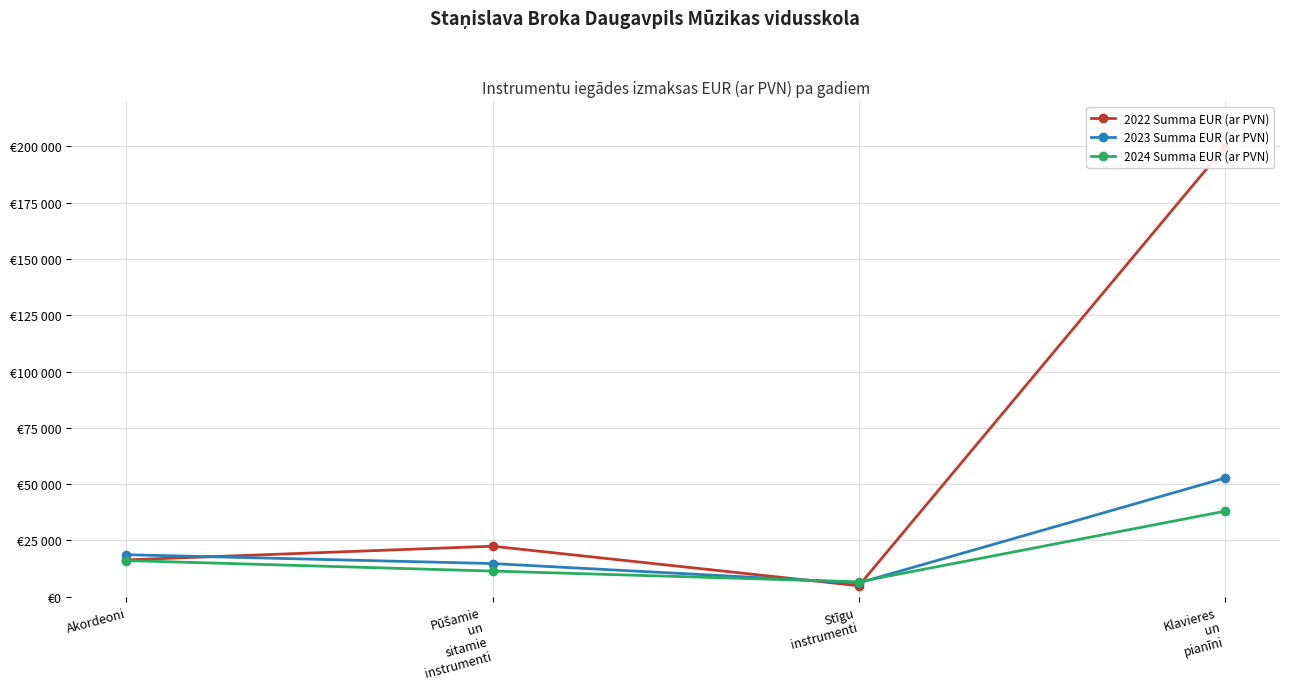

At which label is 2022 Summa EUR (ar PVN) closest to 102338?

Pūšamie
un
sitamie
instrumenti